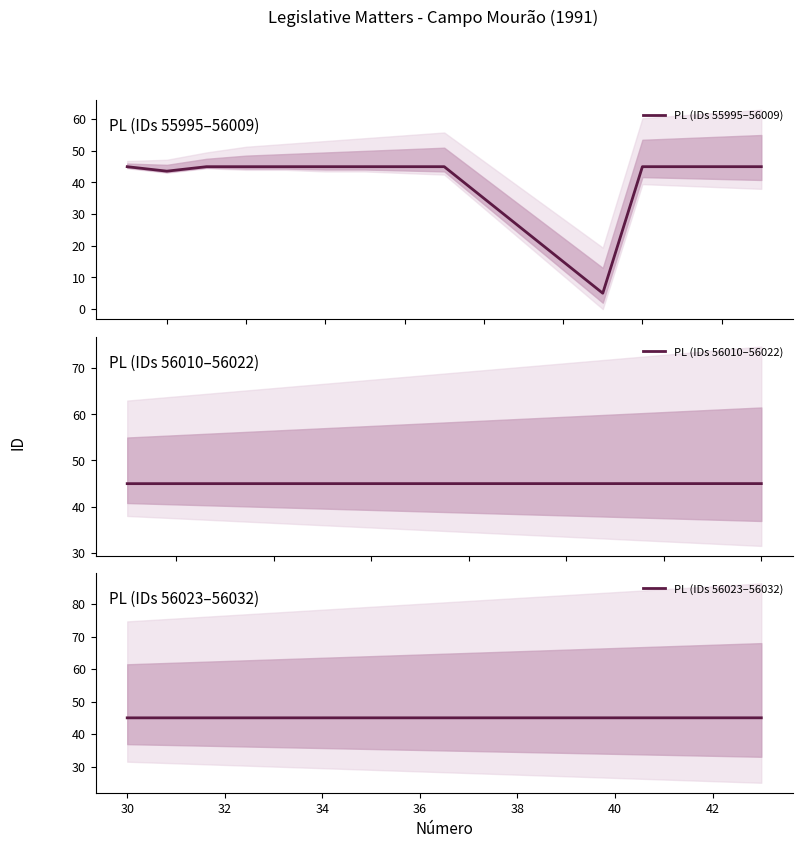

The PL (IDs 56023–56032) series shows 45.0 at 34. True or false?

True